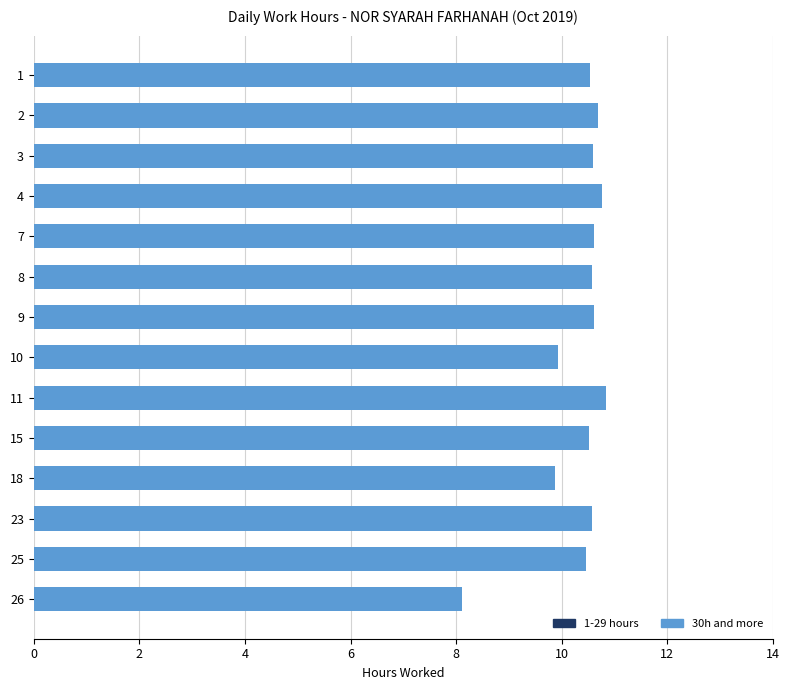

What is the value of the 8th bar from the top?

9.9